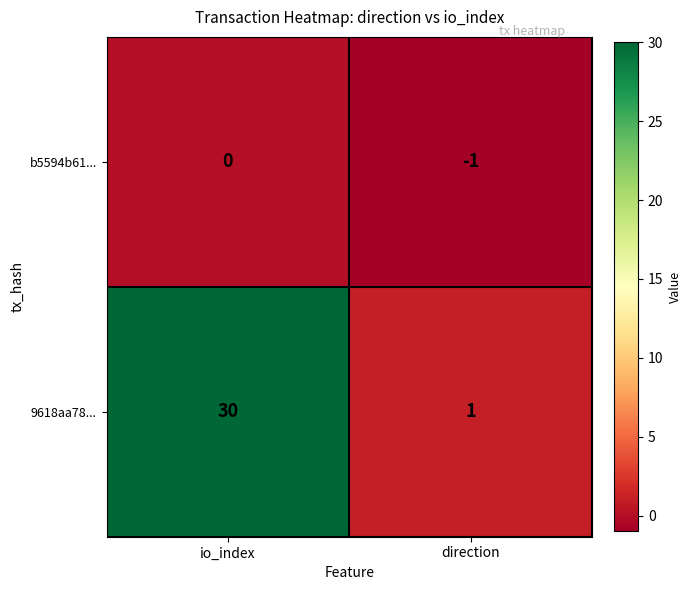

At which category does the chart reach its minimum across all series?

direction